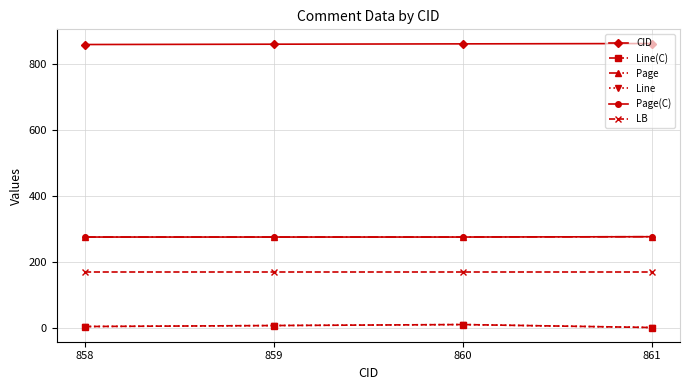

Reading left to right, extract all data points from this chart.

CID: 858.0	859.0	860.0	861.0
Line(C): 4.0	7.0	10.0	1.0
Page: 275.0	275.1	275.1	276.0
Line: 4.0	7.0	10.0	1.0
Page(C): 275.0	275.0	275.0	276.0
LB: 168.0	168.0	168.0	168.0